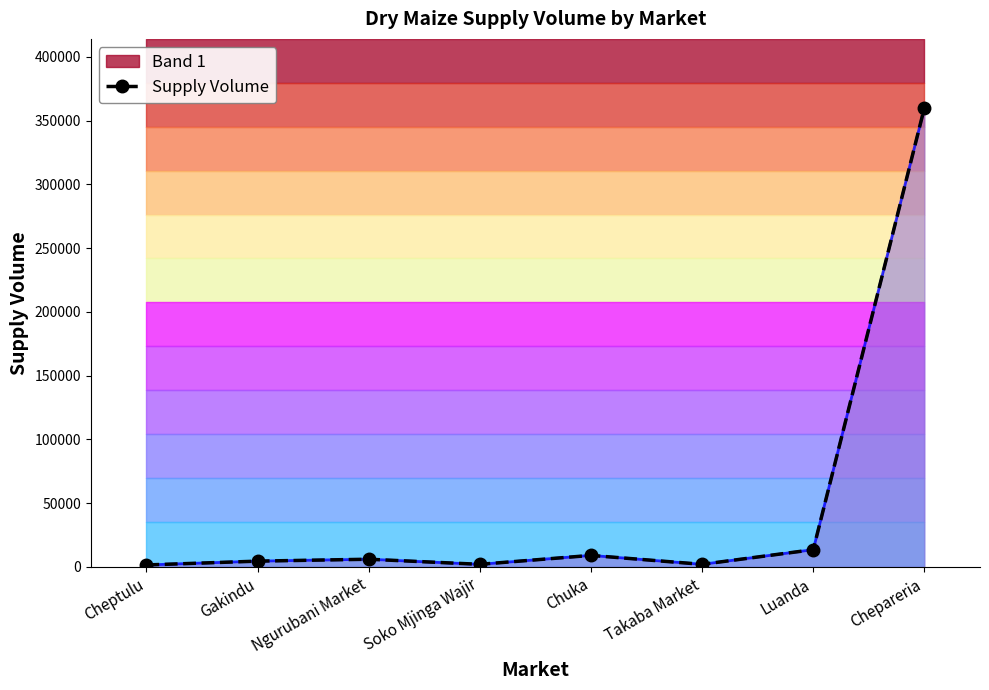

Where is the first local maximum?

Ngurubani Market